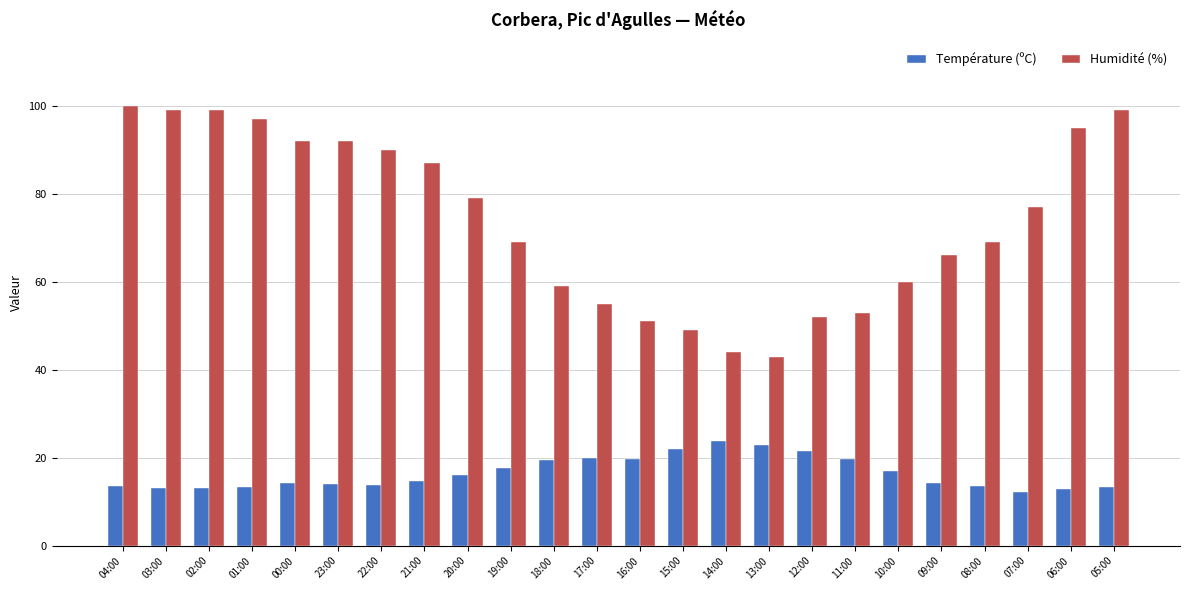

At how many categories does at least one series exceed 71?

12